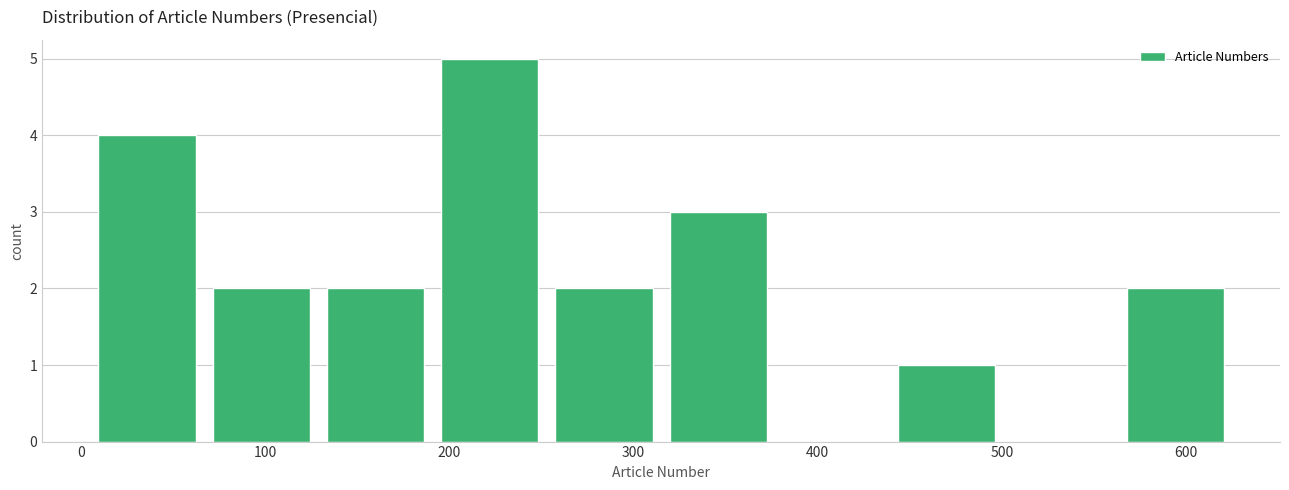

What is the height of the bar covering 129 to 191 on the x-axis? Neither the bar edges nor the heights are printed on the chart, so give them approximately, as read against the axes.

2